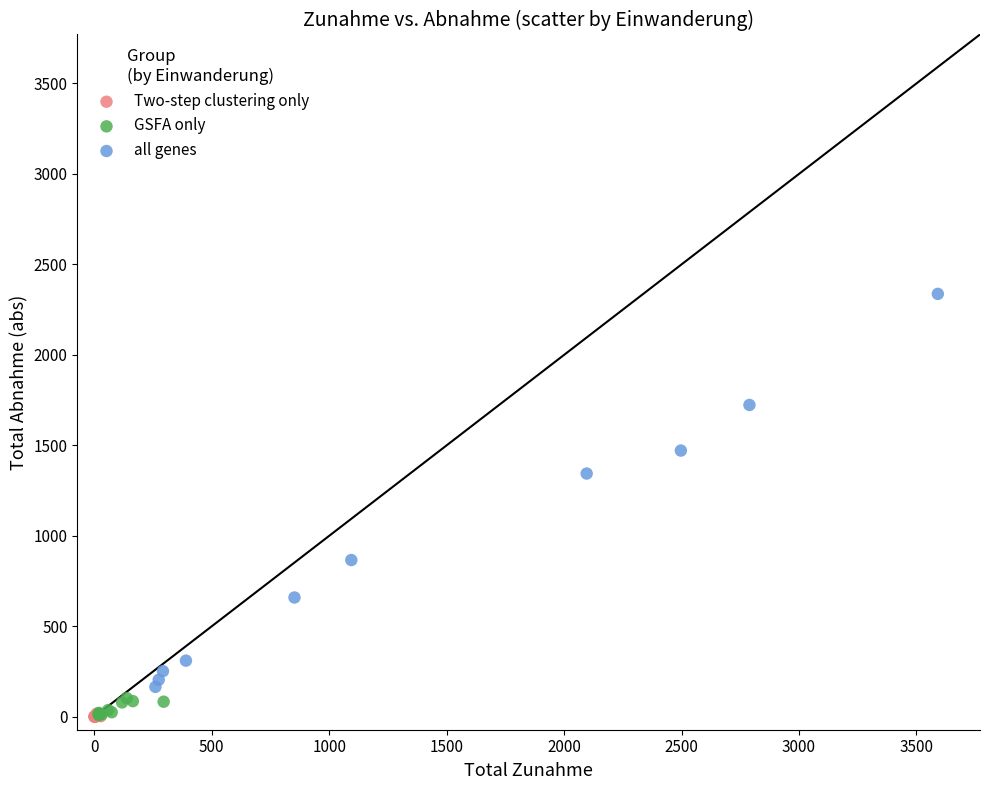

Which series reaches the maximum Y coordinate?

all genes